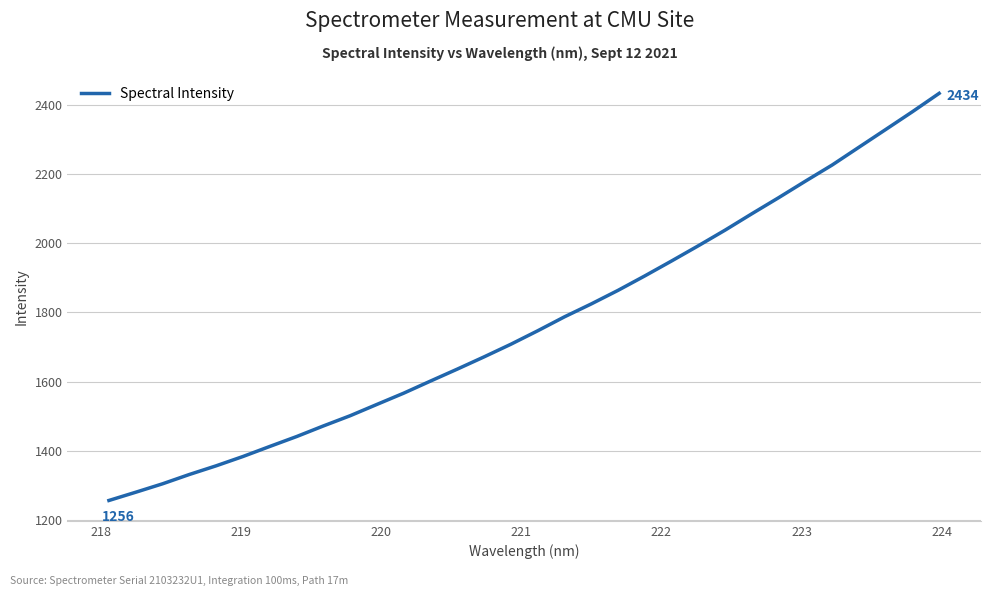

What is the smallest value displayed?

1255.9